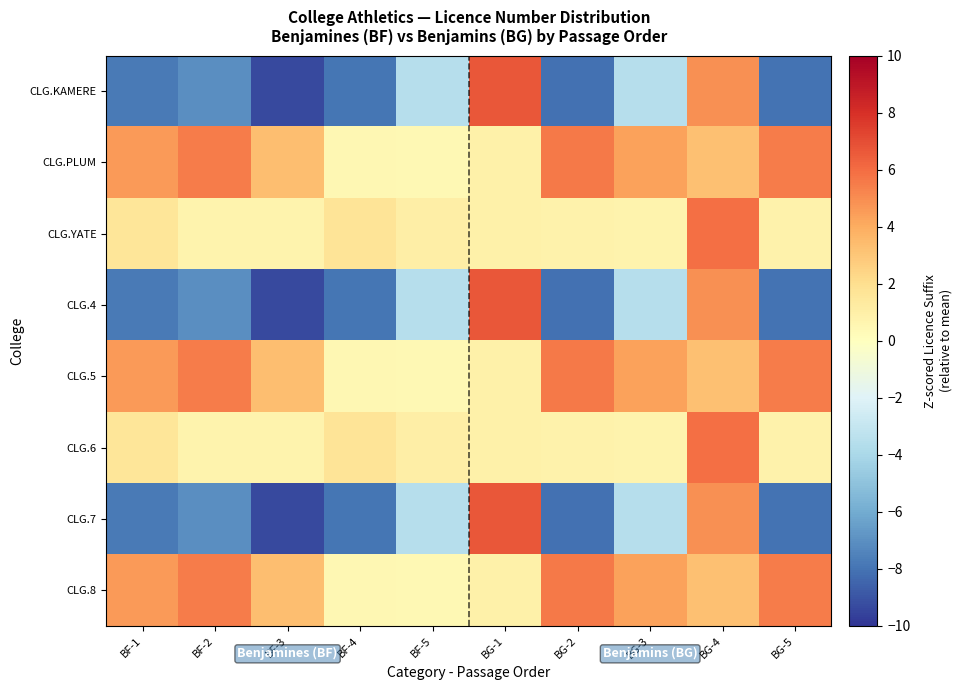

Which label corresponds to the largest value in the chart?

BG-1